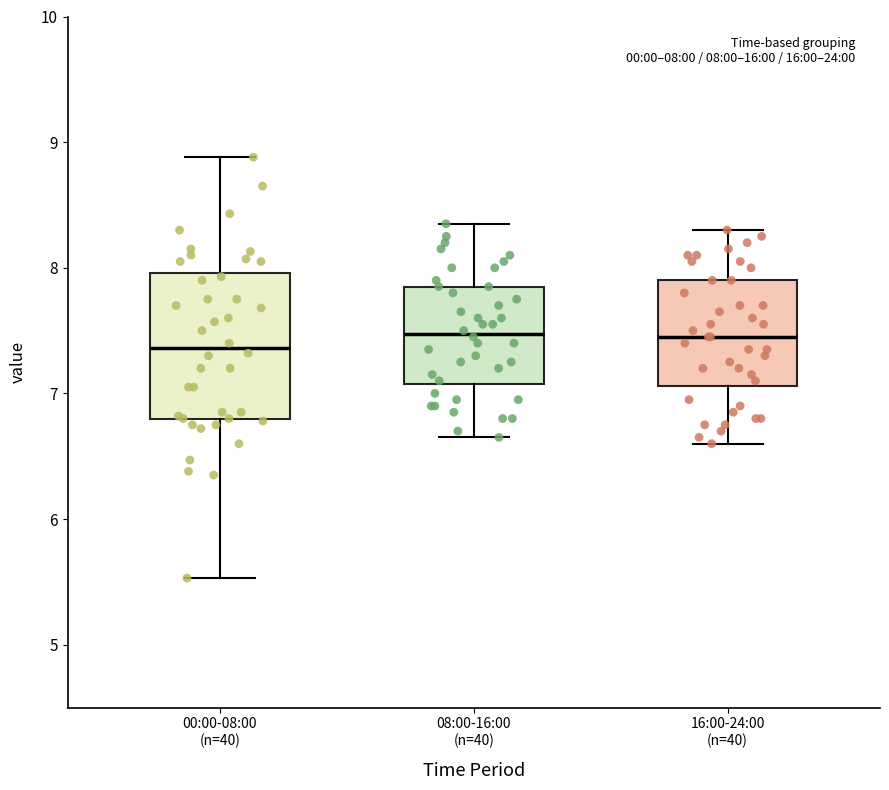

Comparing the boxes themselves (not the whiskers), which one is the tallest?

00:00-08:00 (n=40)